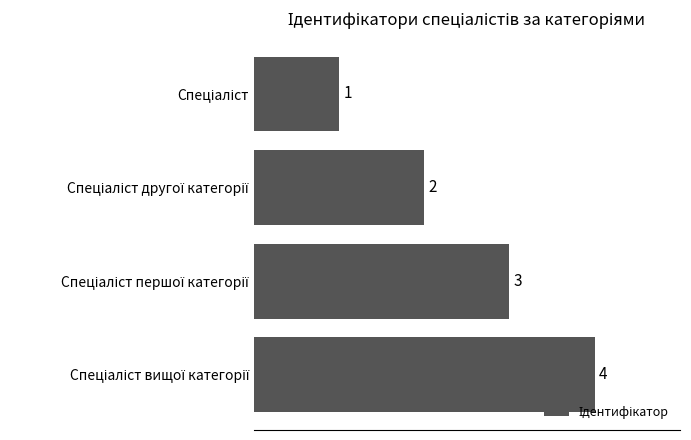

What is the difference between the maximum and minimum values?

3